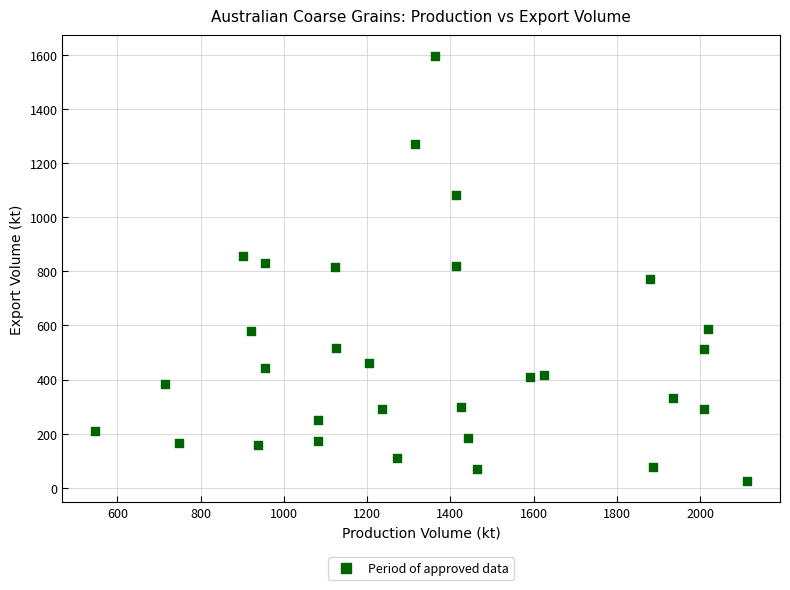

What is the range of Y values (max minus min)?

1568.4